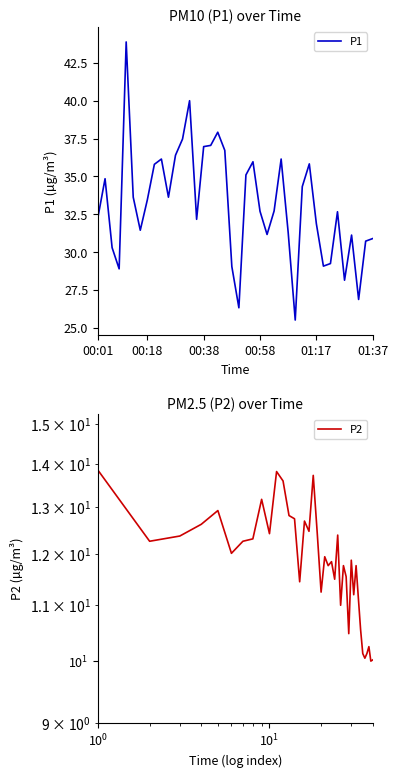

How many interior local valleys does the P1 series have?

10